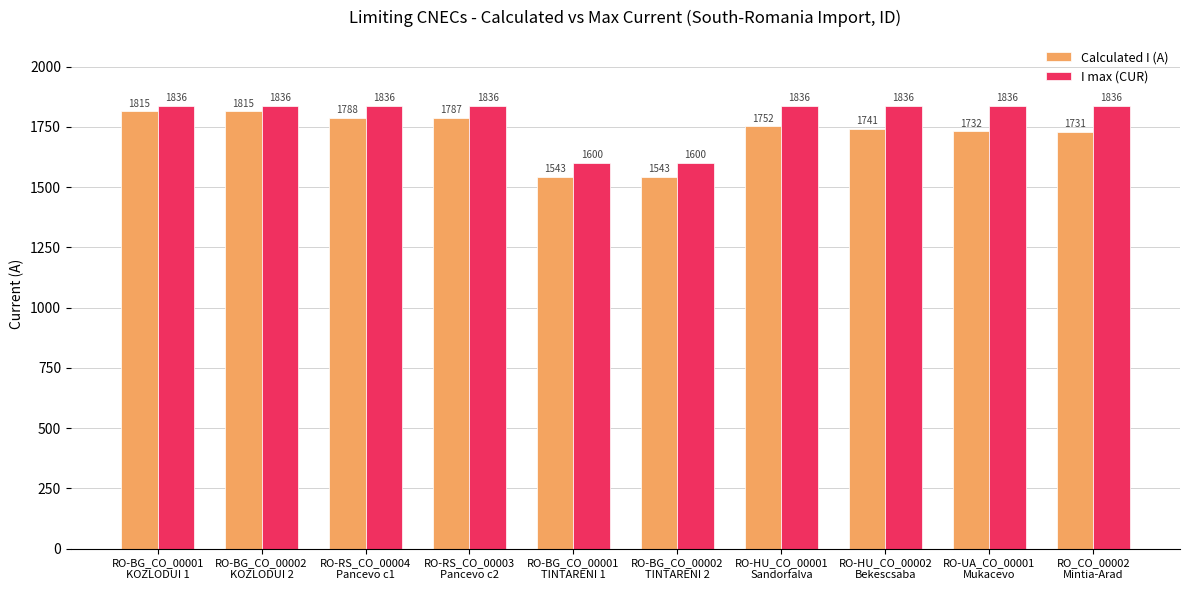

What is the total value across all series at RO-RS_CO_00004
Pancevo c1?

3624